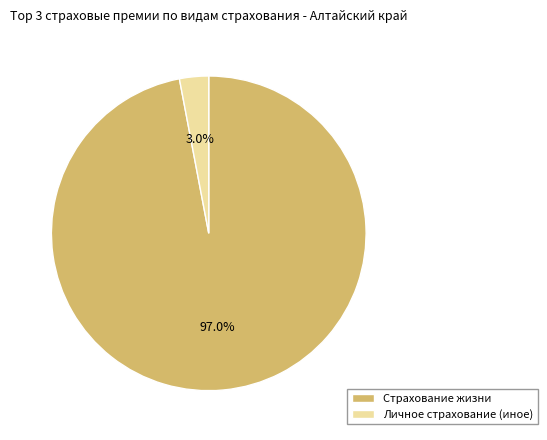

Between Личное страхование (иное) and Страхование жизни, which is larger?

Страхование жизни